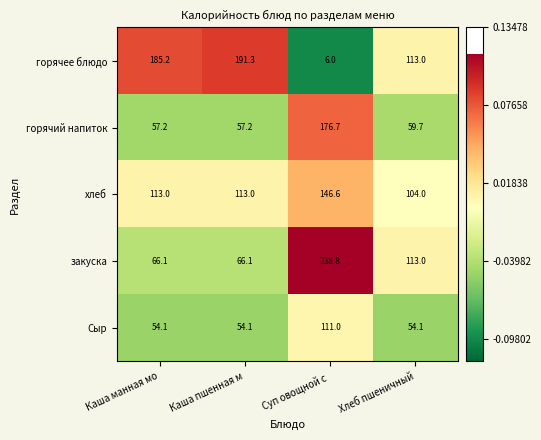

What is the minimum value shown in the chart?

6.0